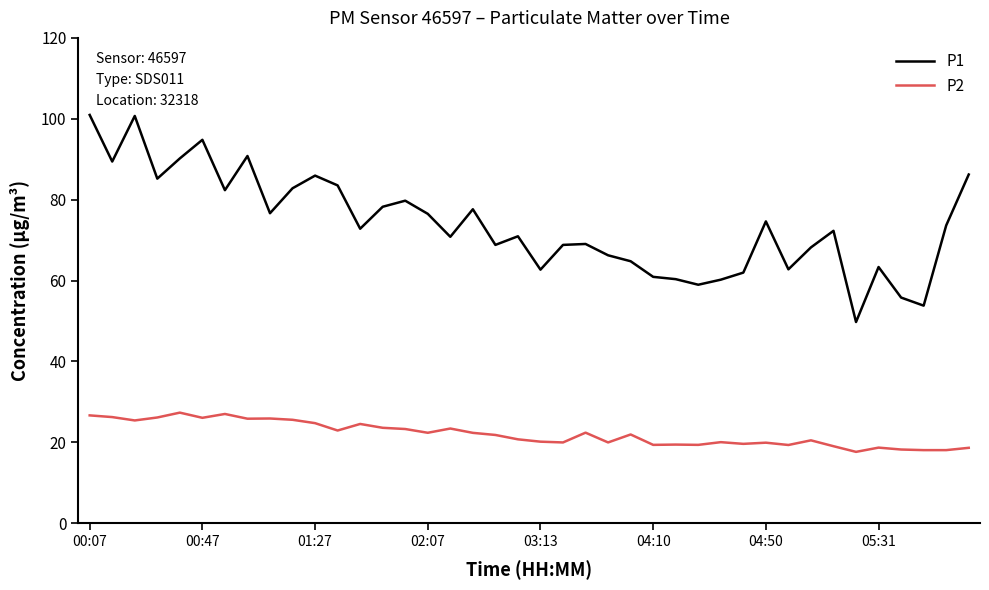

What is the difference between the maximum and minimum values in the P1 series?

51.2